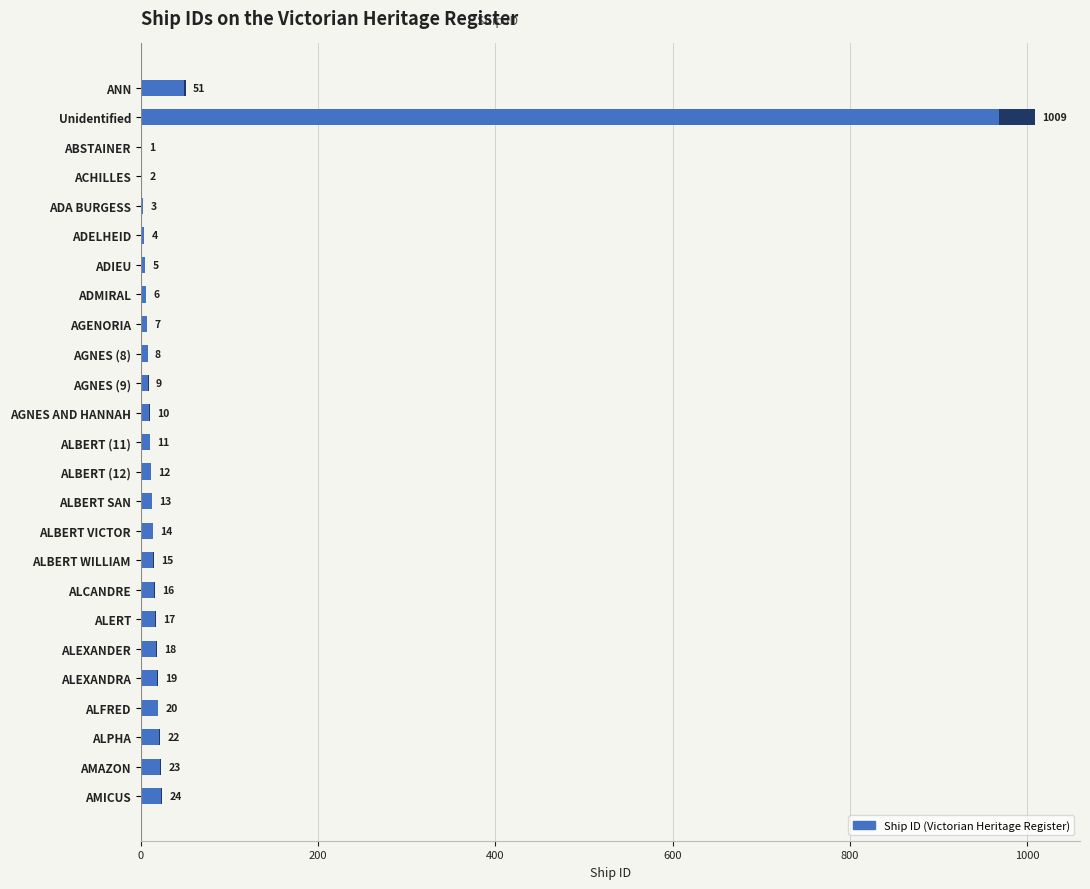

True or false: the data shows 17 at AMICUS.

False